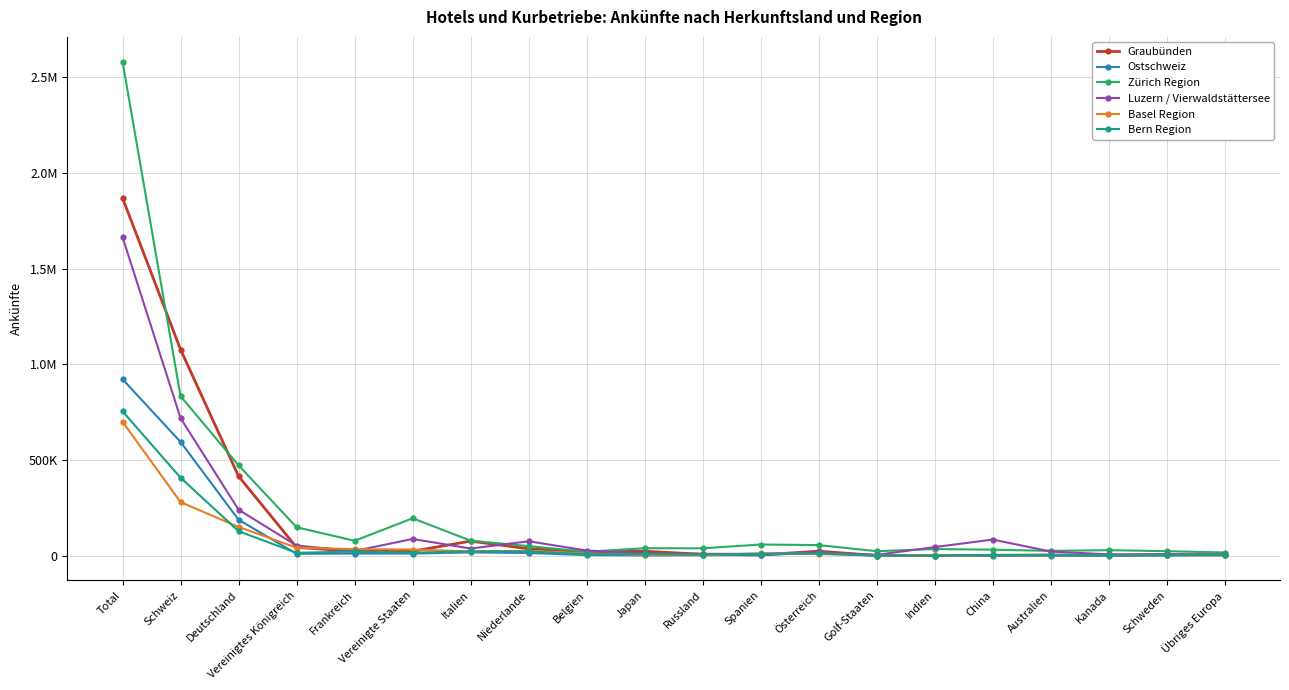

Reading left to right, transcribe all the data shown in this chart.

Graubünden: 1870043	1077952	416035	44111	23990	24346	76920	36855	21954	23989	8106	5027	24315	1790	1568	2324	4781	2856	6047	5057
Ostschweiz: 922983	595243	188424	10729	12056	11780	18019	14813	4008	2198	3717	3573	16266	857	899	1307	1644	1488	2376	3769
Zürich Region: 2582401	834548	472962	149278	78644	196202	79432	50780	21335	39701	39407	59275	56036	24248	35606	32129	25931	29651	24323	17460
Luzern / Vierwaldstättersee: 1665960	719787	240975	53660	25515	88169	38119	76132	27618	14353	10294	10513	18070	5196	45779	85082	22376	7660	8301	7097
Basel Region: 700965	280889	151081	42651	35077	32861	23298	26393	11764	4866	2889	13155	9480	1569	2417	3017	3564	3247	3983	2819
Bern Region: 755228	408222	128774	15803	22720	16757	23401	22802	8302	9278	6701	10041	12502	1270	1489	5122	3931	3129	3715	5420